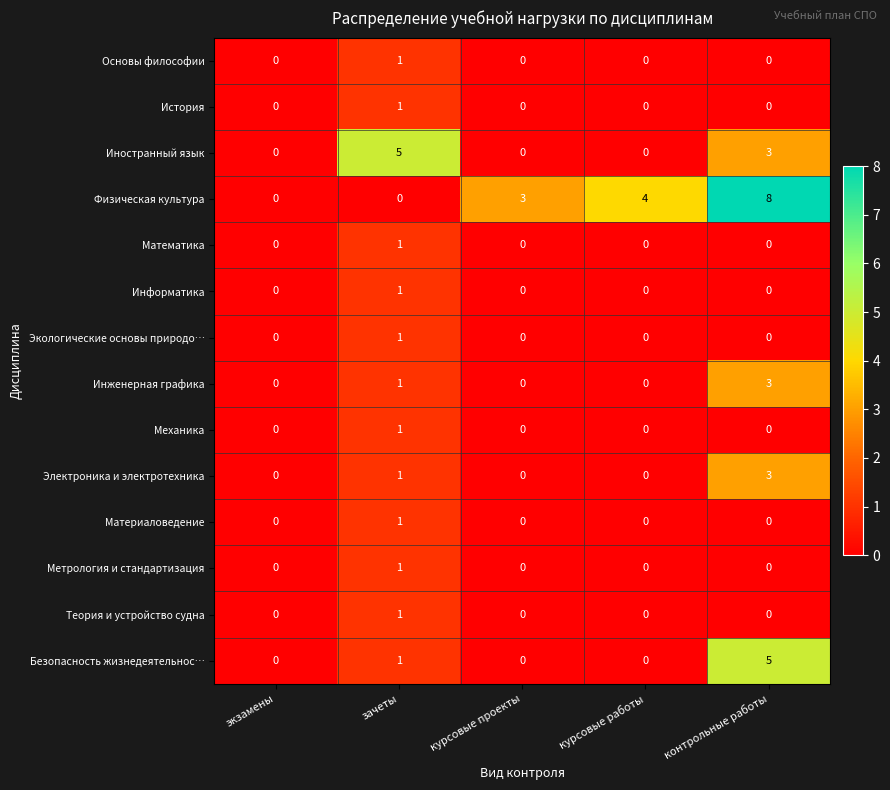

What is the maximum value for Безопасность жизнедеятельнос…?

5